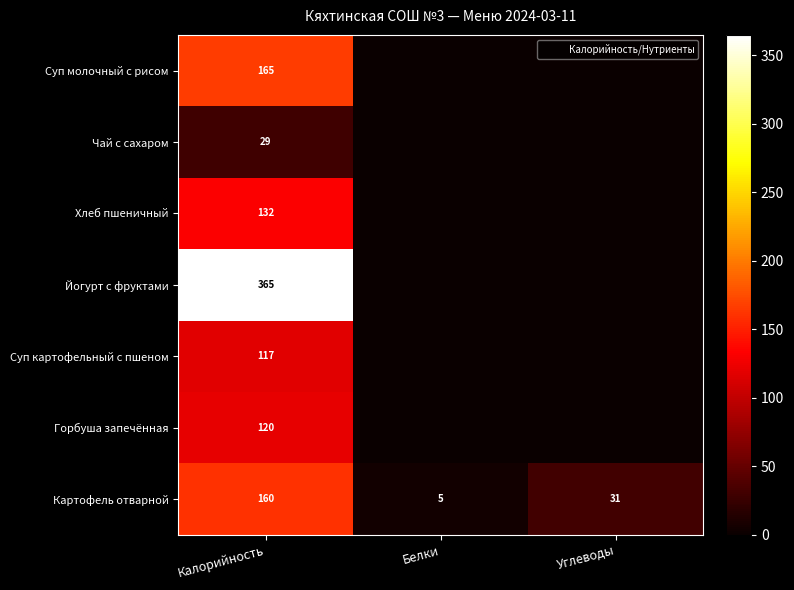

At which label does Картофель отварной first exceed 31?

Калорийность